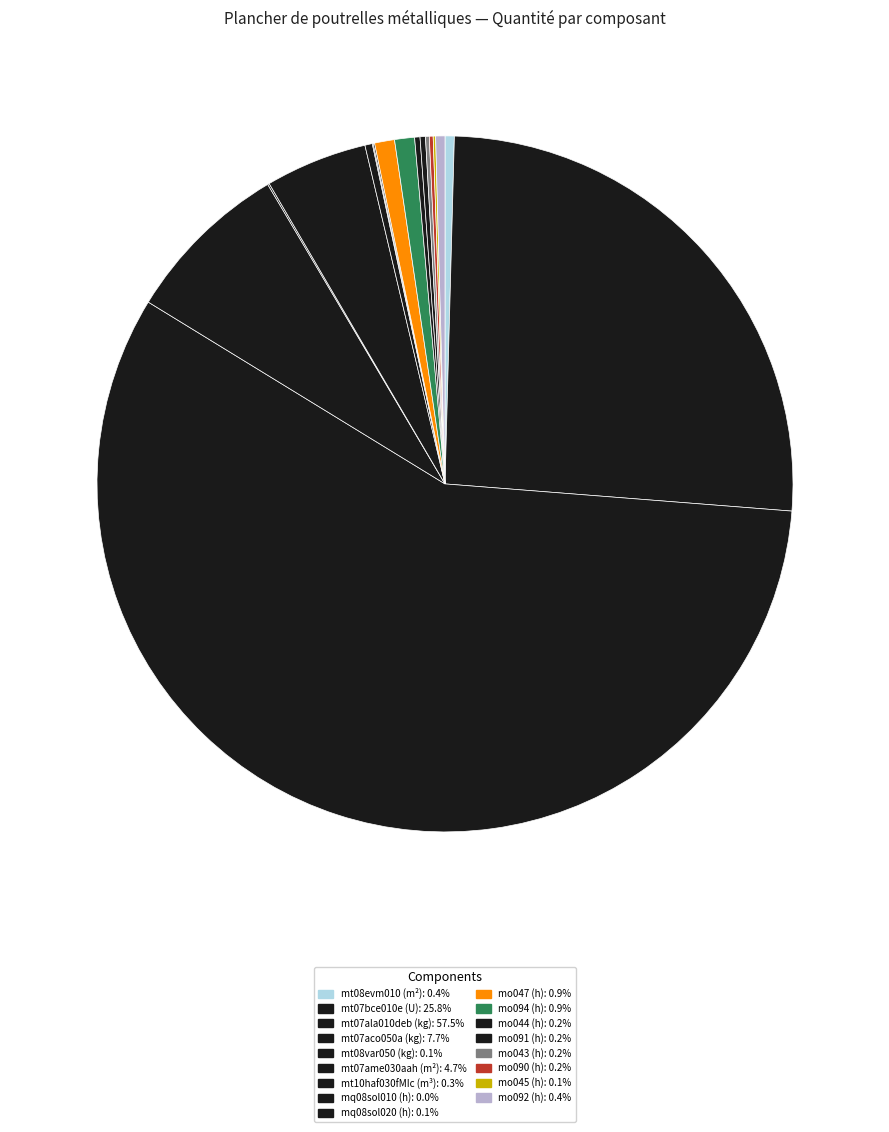

Which slice is the largest?

mt07ala010deb (kg)